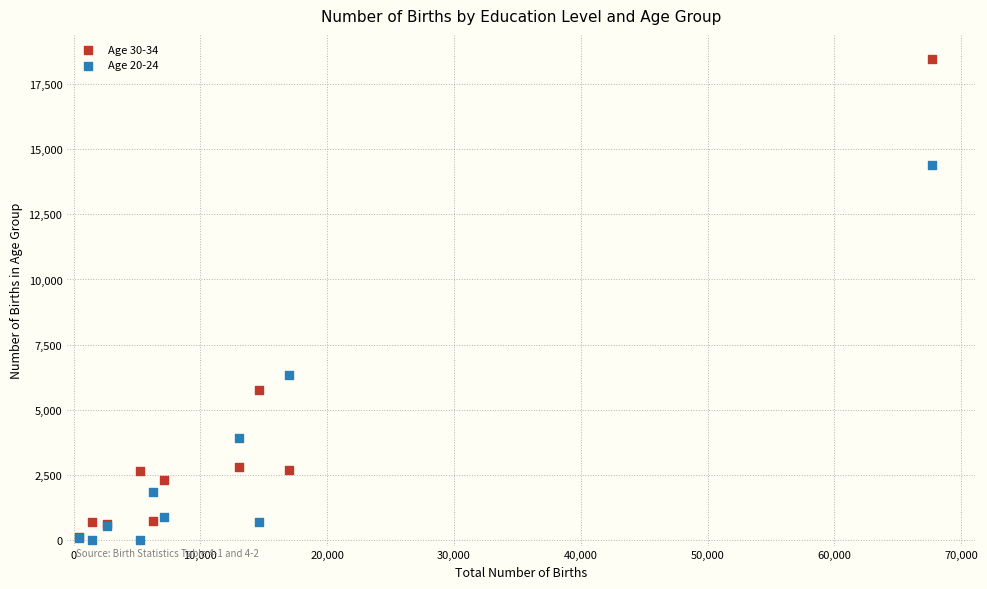

Across all series, what Y value is closest to 9228?

6334